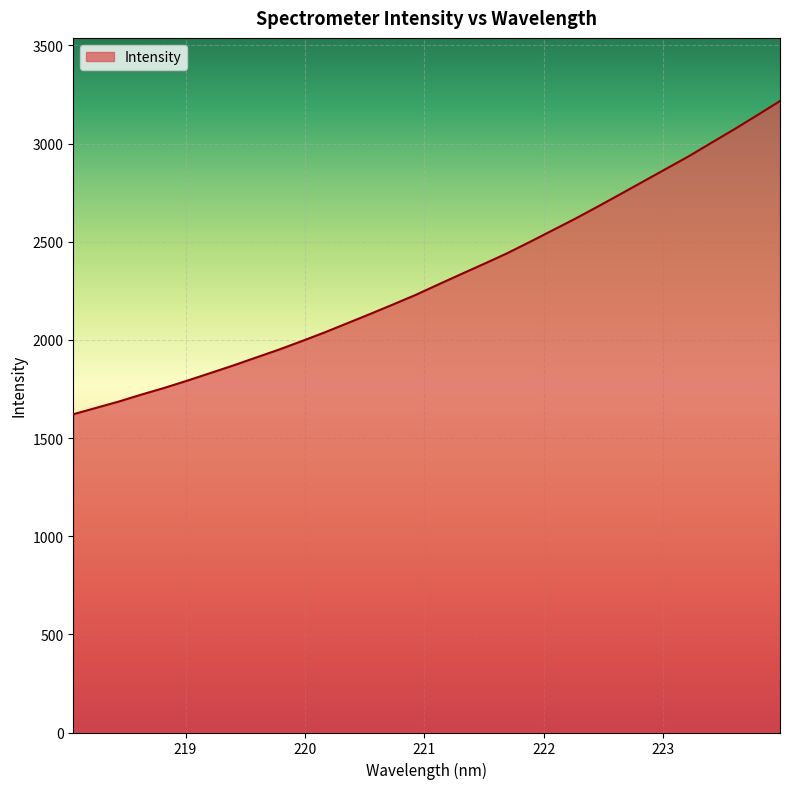

What is the difference between the maximum and minimum values?

1595.4